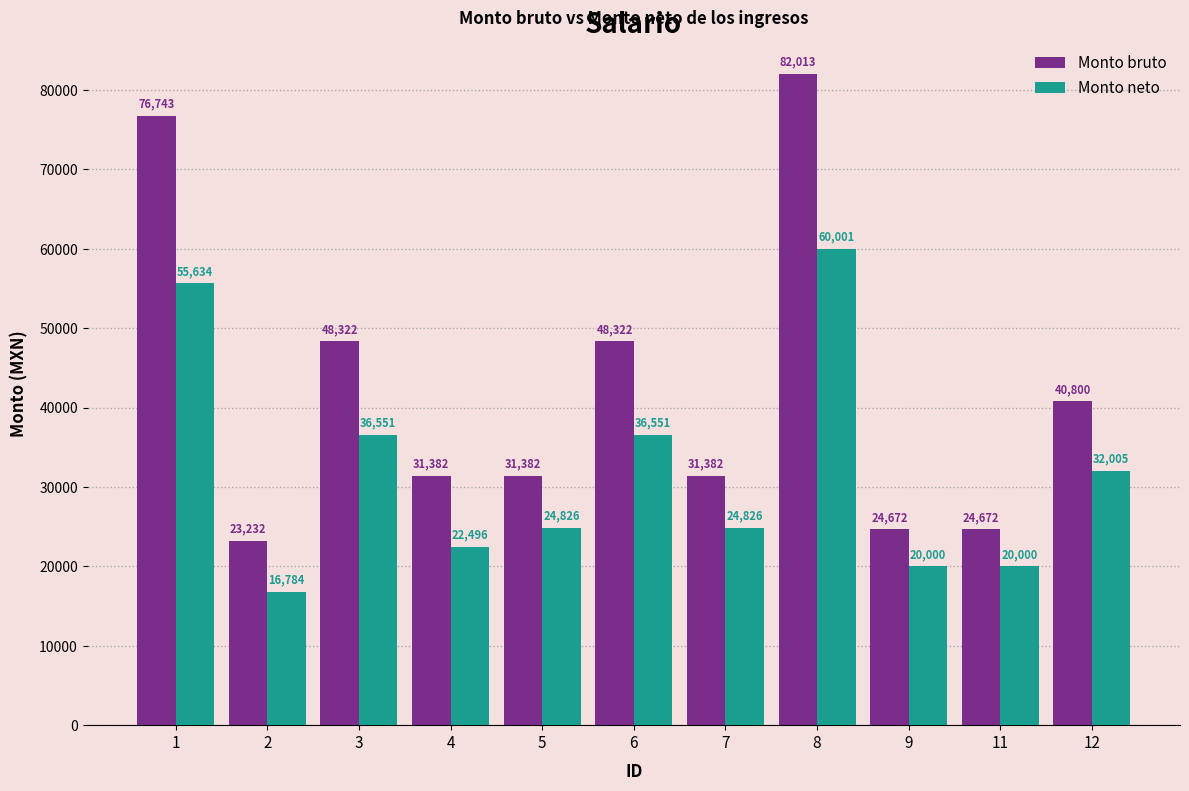

Read the Monto bruto value at 5.

31382.0